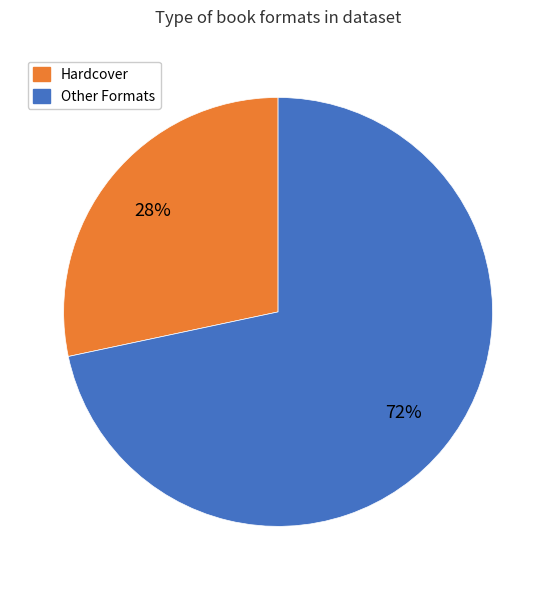

What is the largest slice in the pie chart?

Other Formats